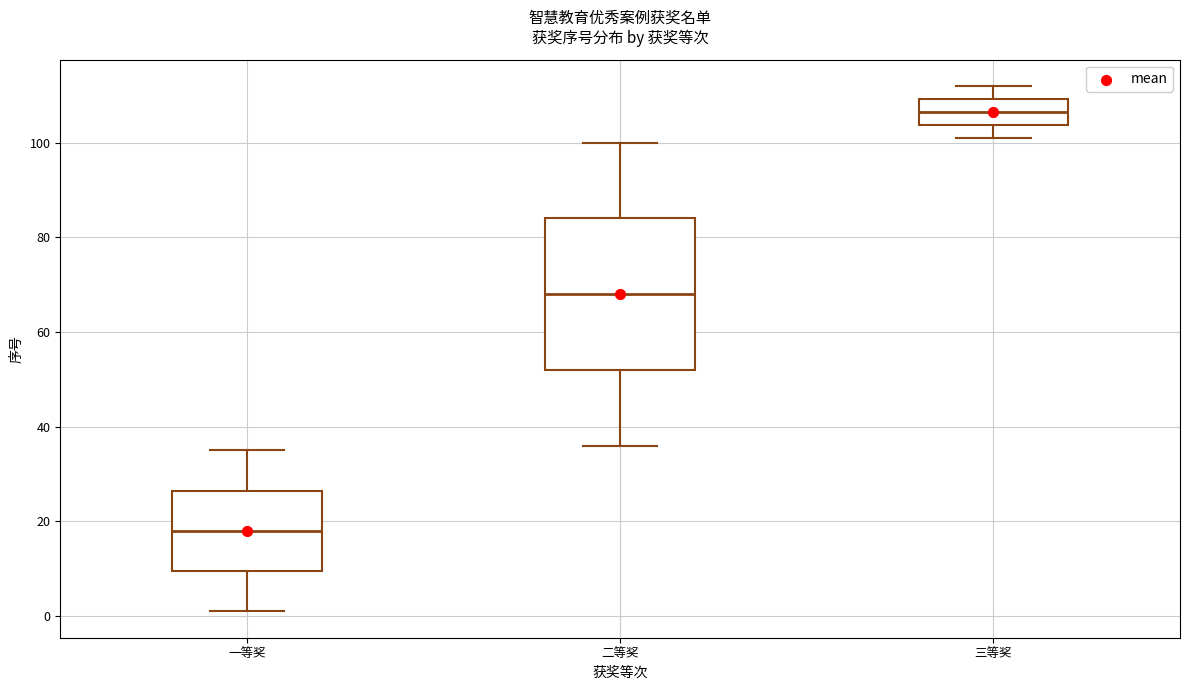

Where is the upper edge of the box for 一等奖 on the y-axis? The values are not printed on the chart, so give them approximately, as read against the axis.

26